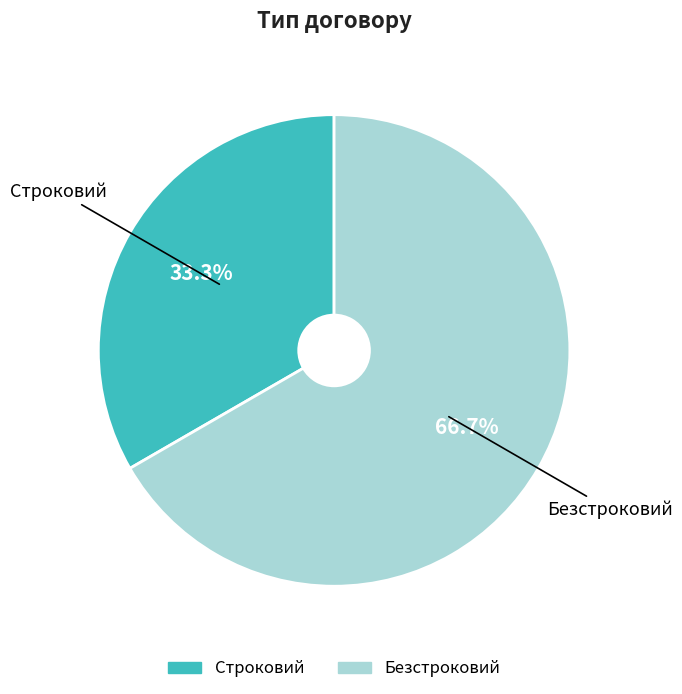

Rank the categories by value from highest to lowest.

Безстроковий, Строковий